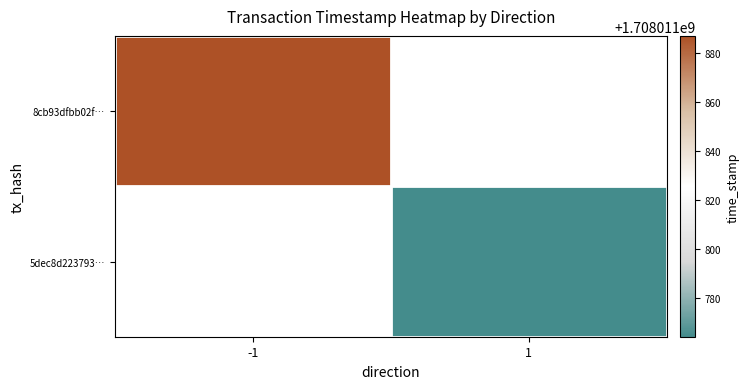

Reading left to right, what are all the values shown in this chart?

8cb93dfbb02f453084678856f7d4f682d0adc61: 0=-1	1=1708011887
5dec8d22379347bb91a88decfaee3fdf2b6865a: 0=1	1=1708011764